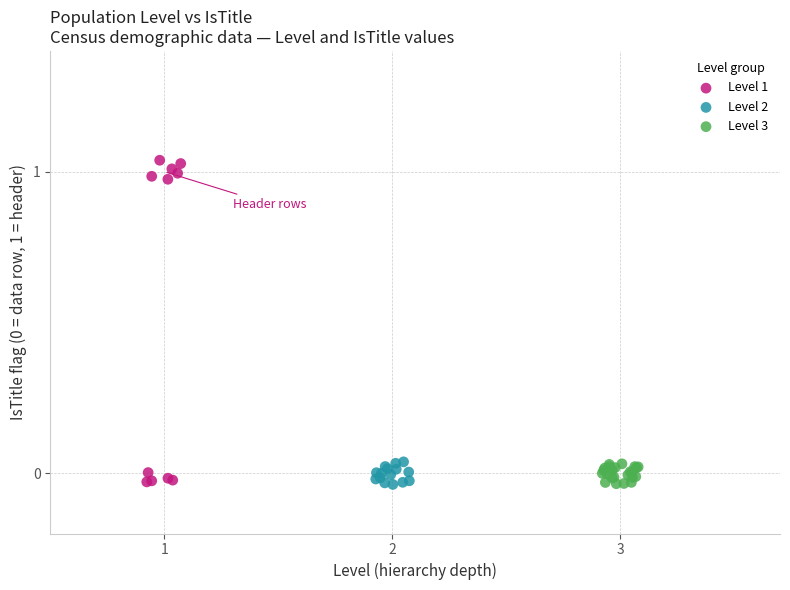

What are all the series names shown in the legend?

Level 1, Level 2, Level 3